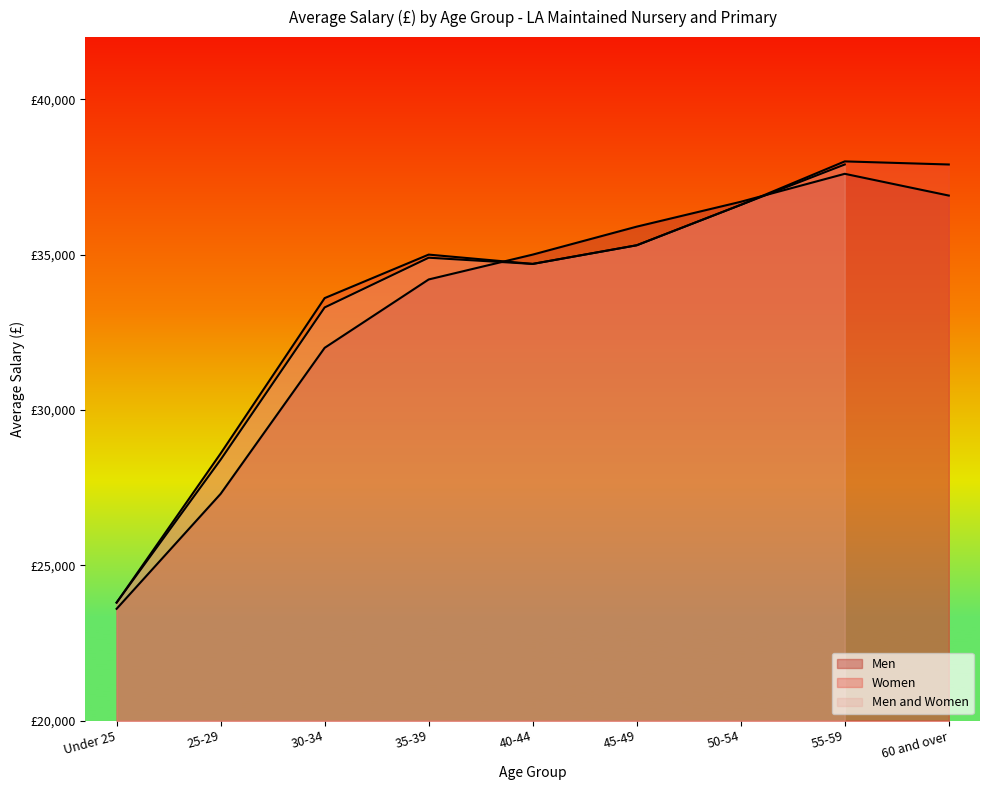

What is the label of the 6th point from the left?

45-49